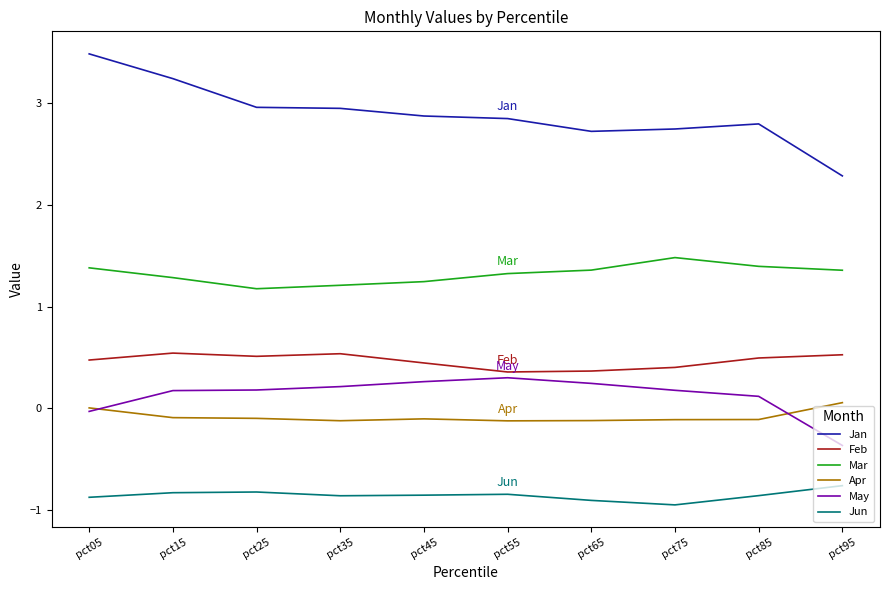

Is it true that Jan equals 2.8 at pct85?

True